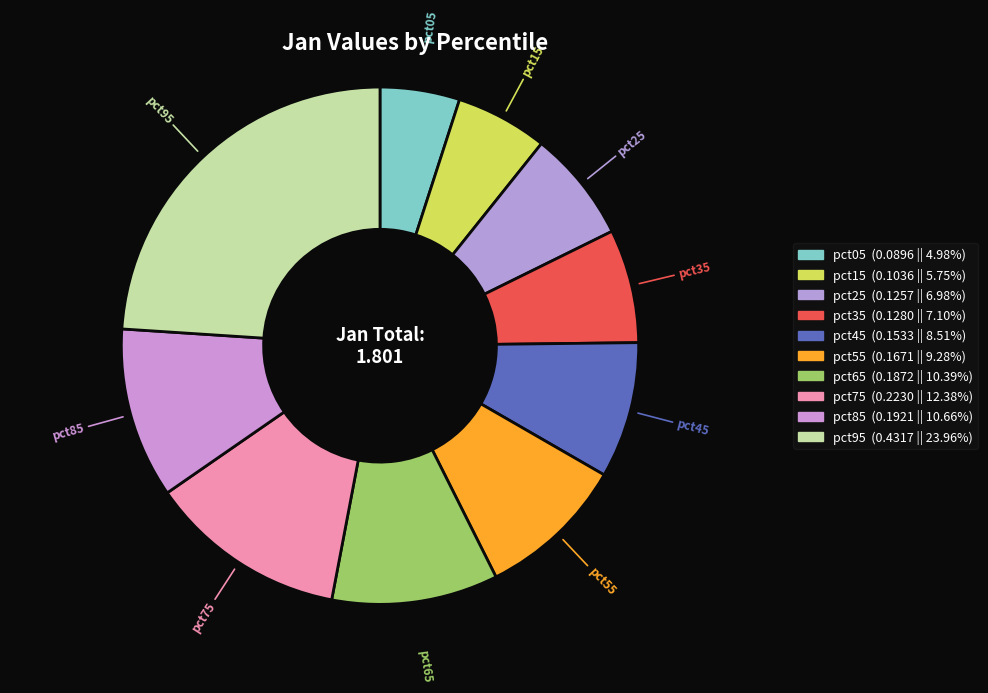

What percentage is the pct35 slice, to the nearest percent?

7%